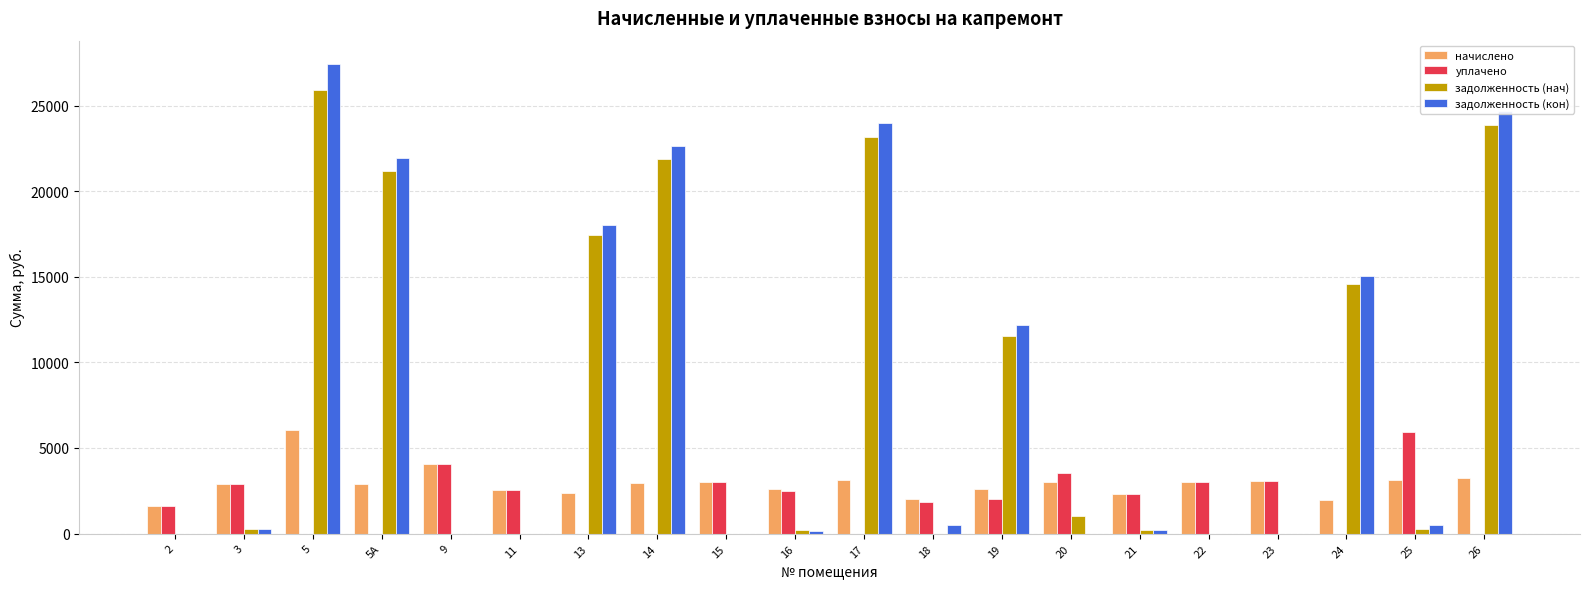

What is the difference between the начислено values at 25 and 26?

145.7